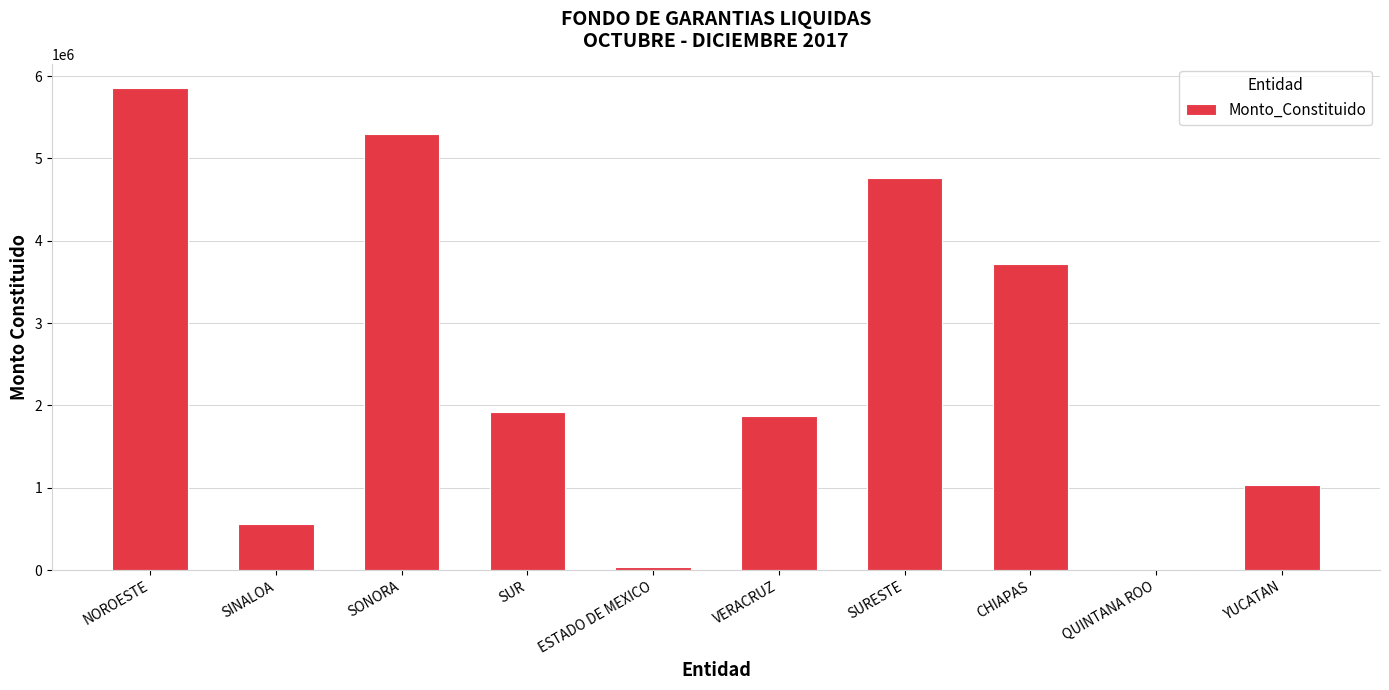

How many categories are shown in the chart?

10